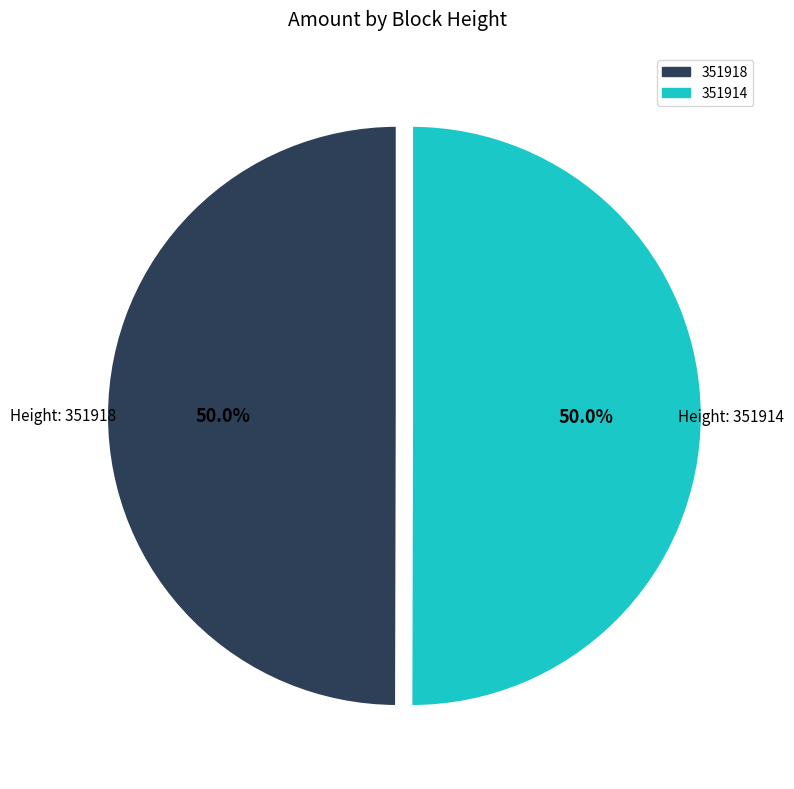

Count the number of slices in the pie.

2